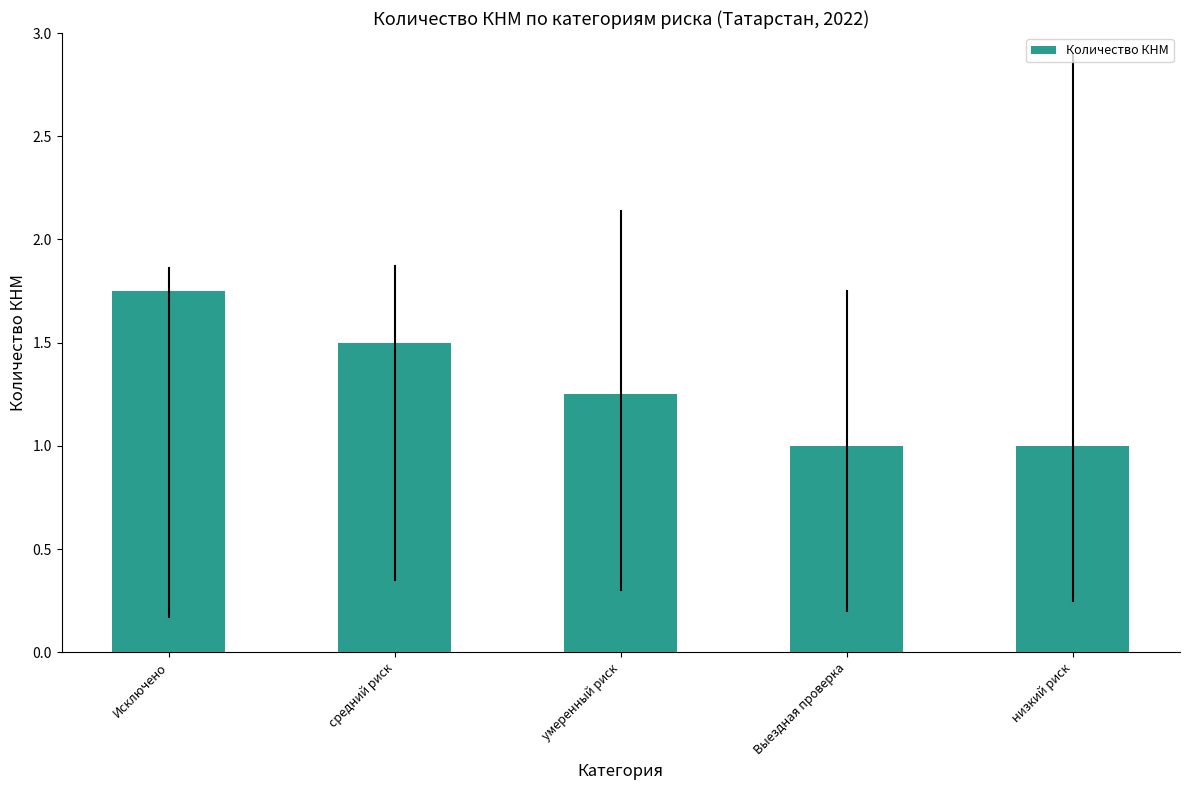

Count the number of data series in this chart.

1